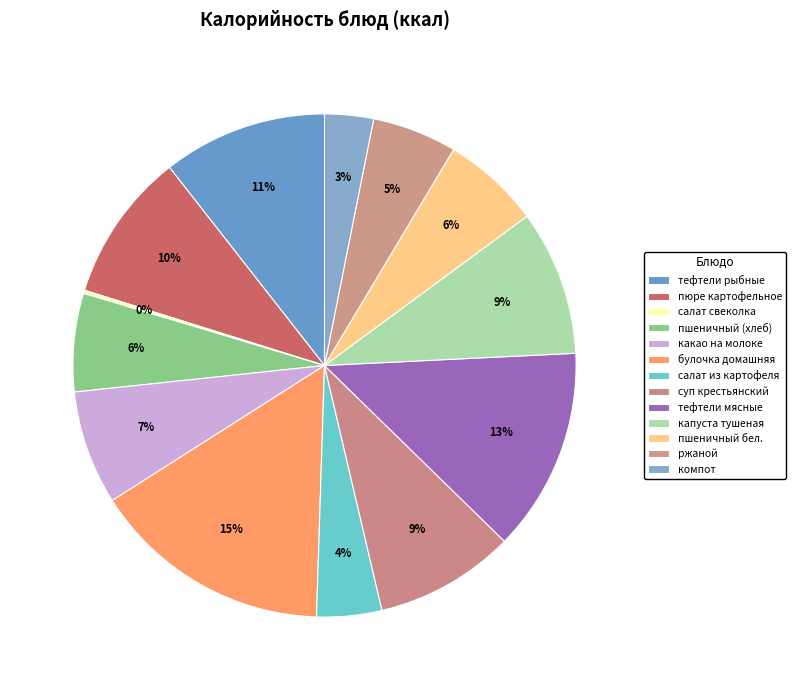

To the nearest percent, what percentage of the pie is пюре картофельное?

10%